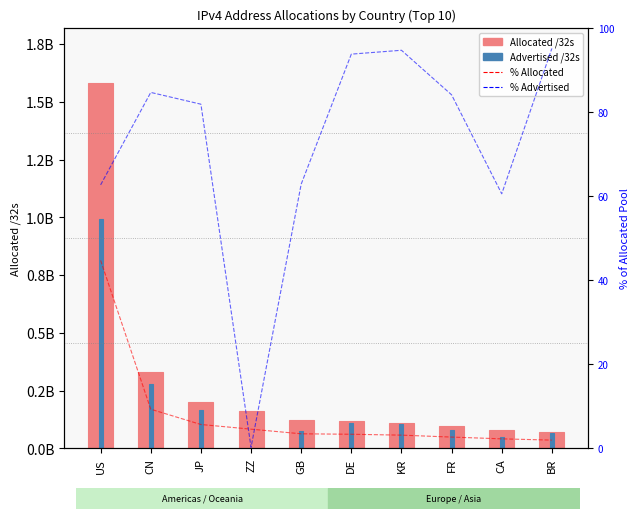

The Advertised /32s series shows 138779199 at GB. True or false?

False